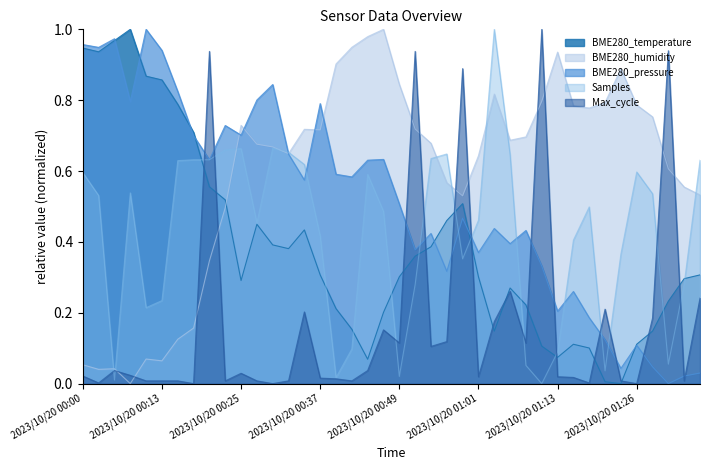

List the series in order of their peak value, lowest first.

BME280_temperature, BME280_humidity, BME280_pressure, Samples, Max_cycle